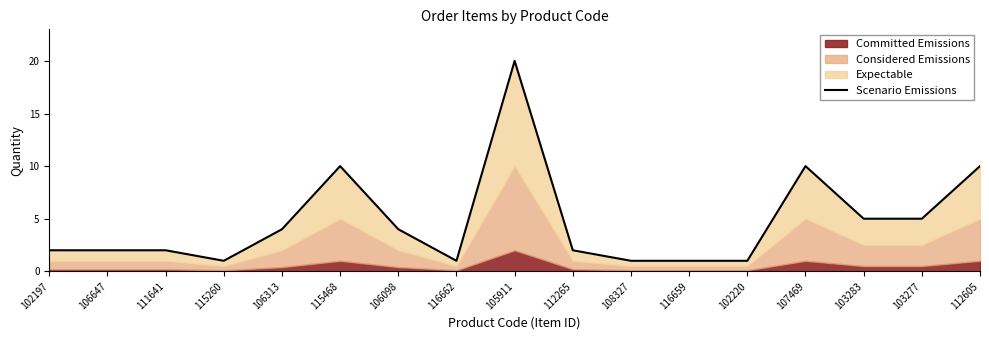

Reading left to right, transcribe all the data shown in this chart.

102197=2	106647=2	111641=2	115260=1	106313=4	115468=10	106098=4	116662=1	105911=20	112265=2	108327=1	116659=1	102220=1	107469=10	103283=5	103277=5	112605=10